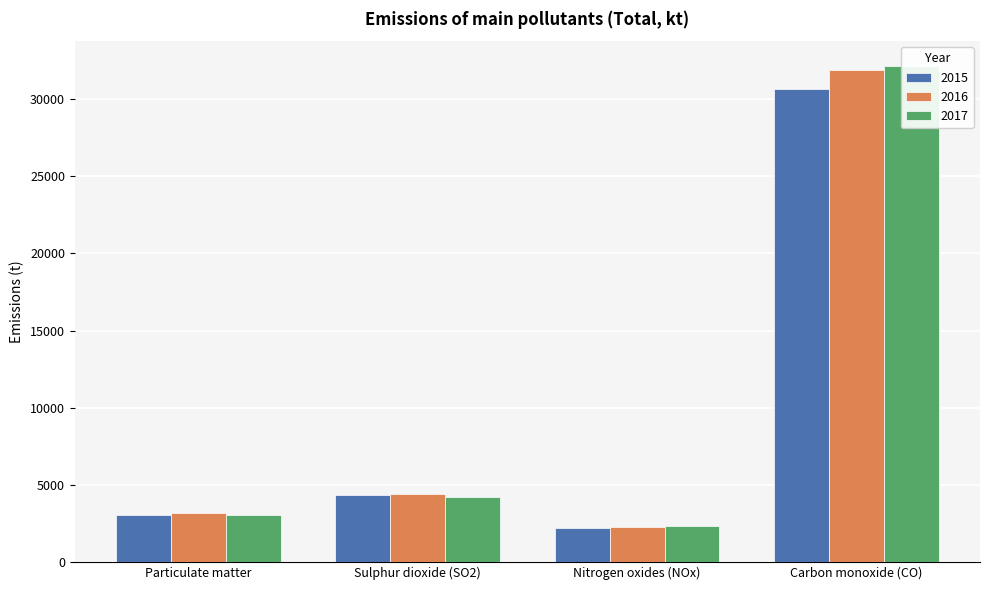

What is the spread (max minus min) of values at Particulate matter?

129.3